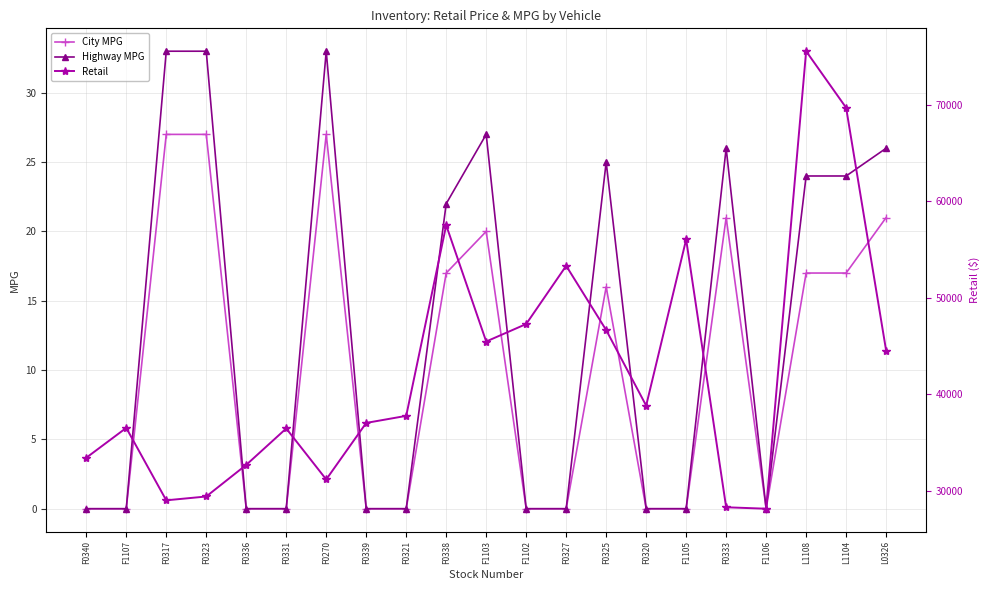

Count the number of data series in this chart.

3